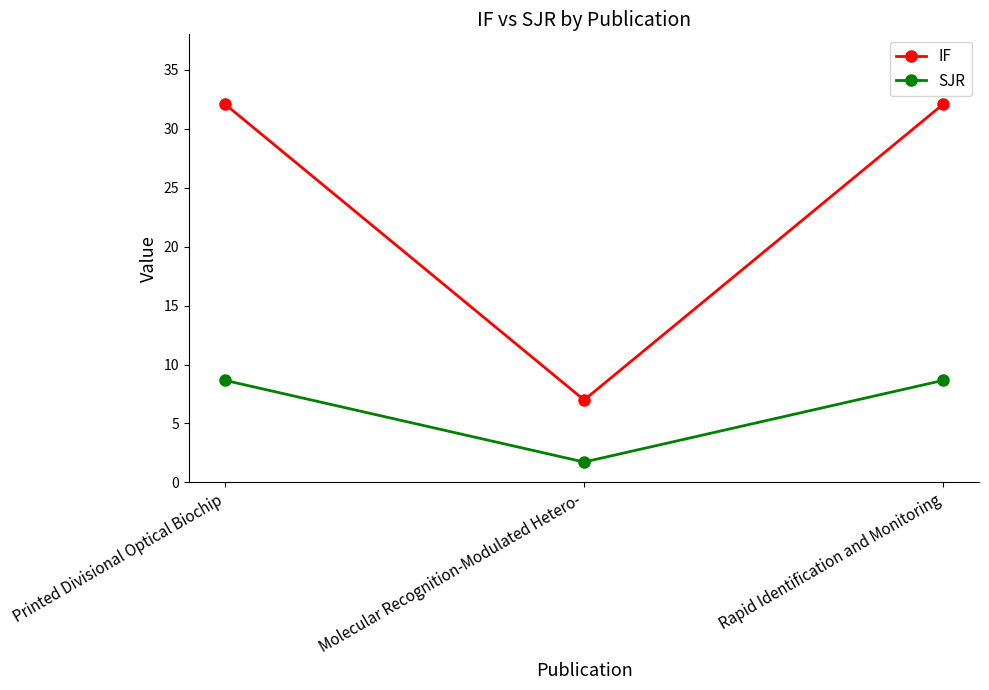

Which series changed the most between Printed Divisional Optical Biochip and Molecular Recognition-Modulated Hetero-?

IF